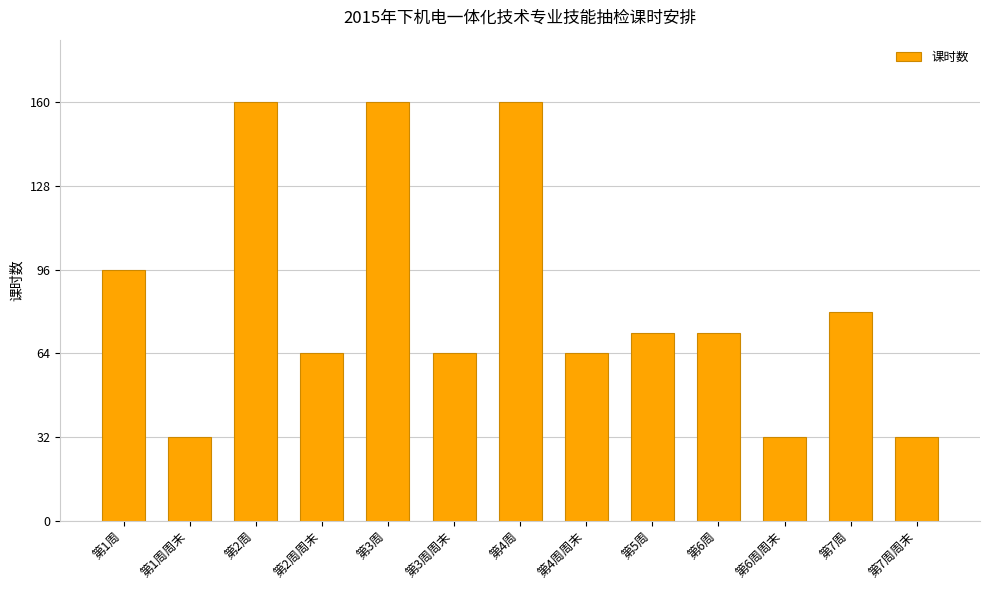

What is the sum of all values?

1088